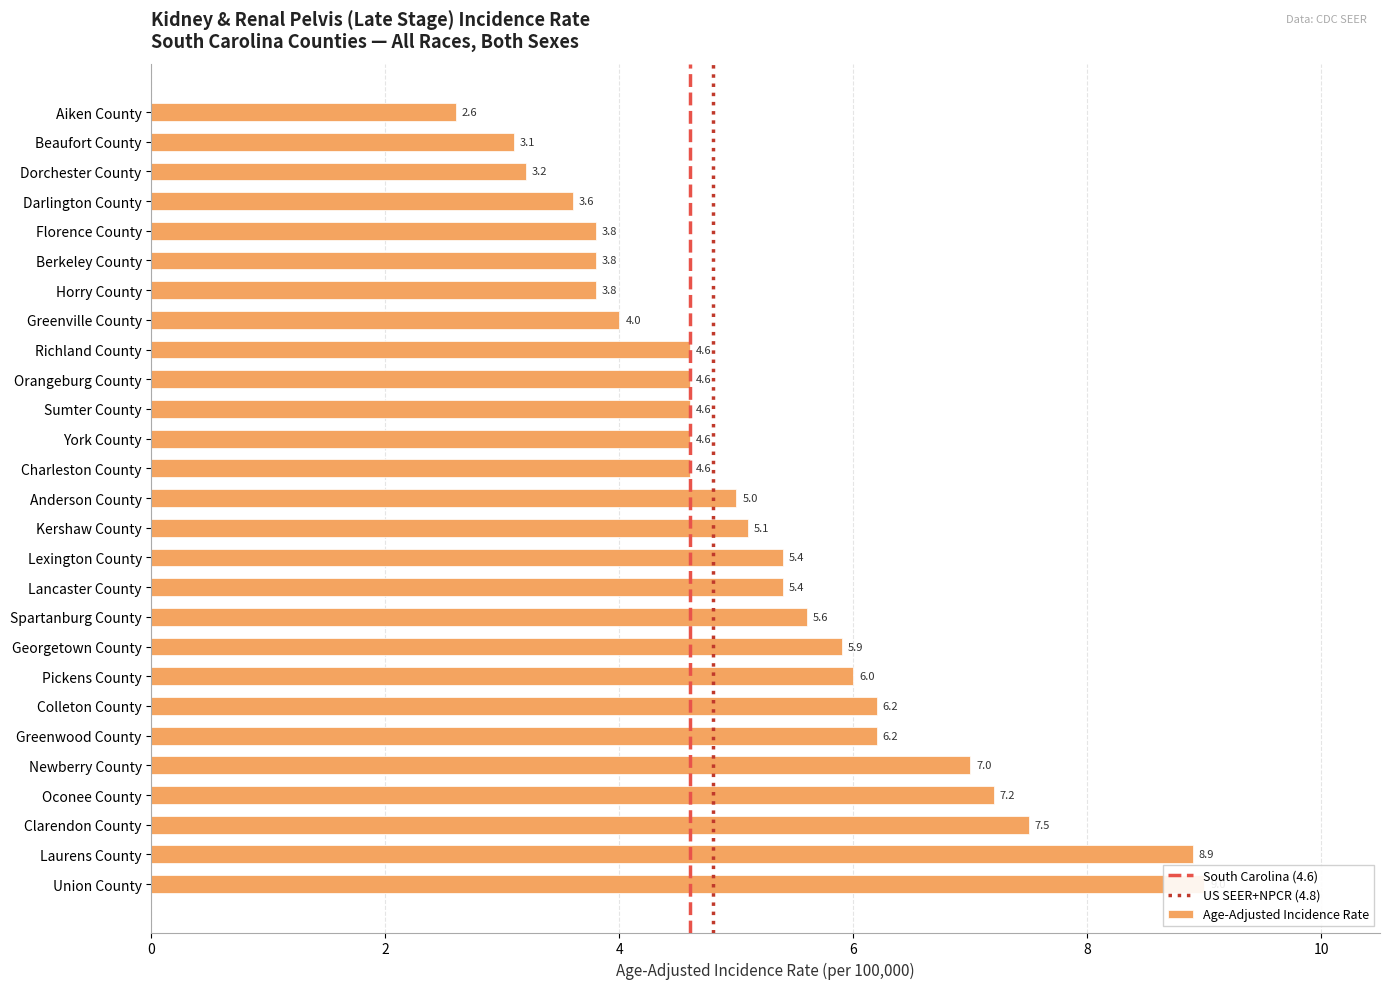

What is the greatest value displayed?

9.0